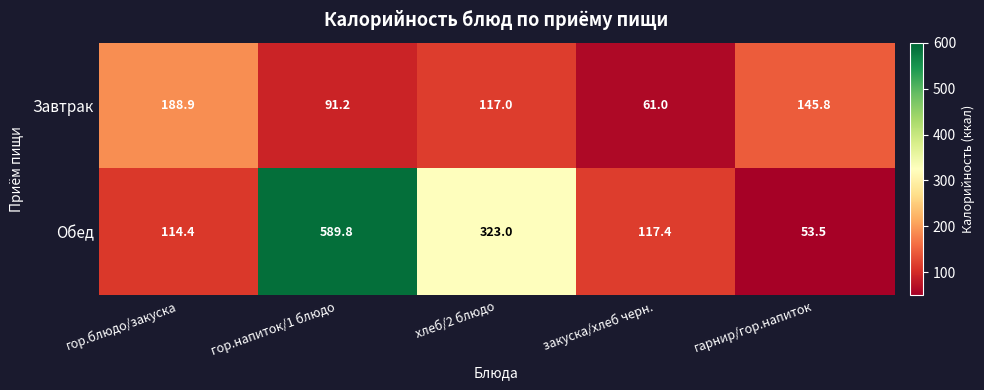

What is the maximum value shown in the chart?

589.8